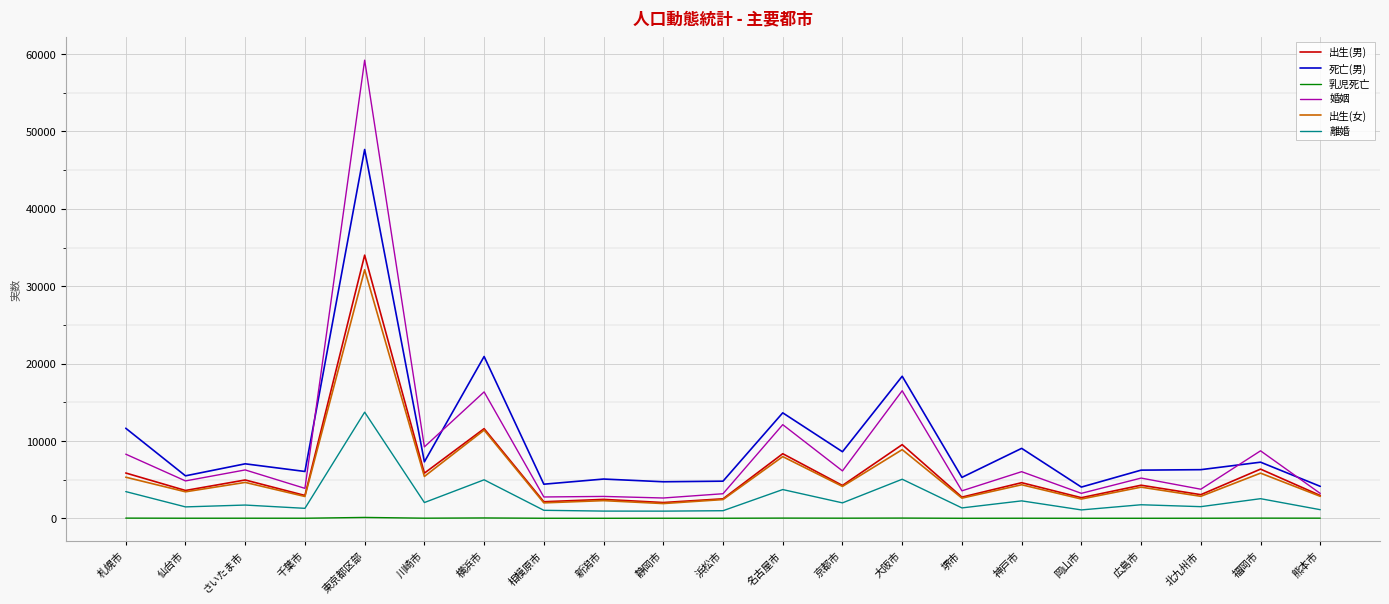

What is the greatest value displayed?

59211